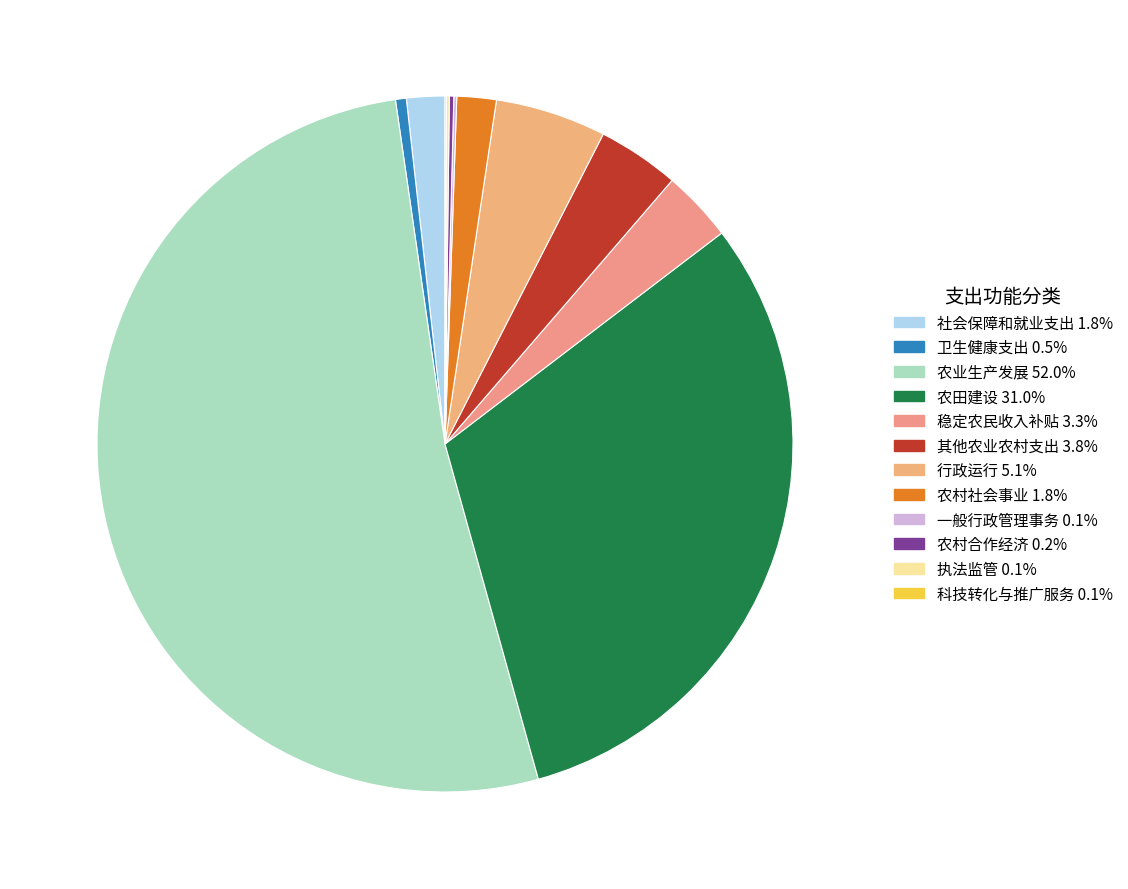

To the nearest percent, what is the combined percentage of 其他农业农村支出 and 社会保障和就业支出?

6%